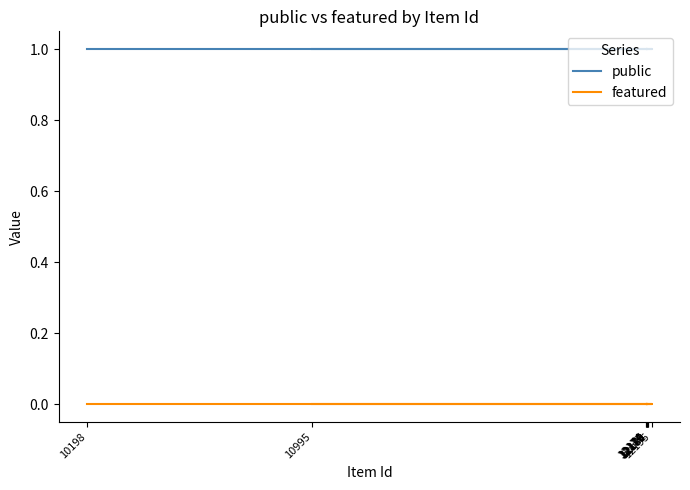

Reading left to right, what are all the values shown in this chart?

public: 1	1	1	1	1	1	1	1	1	1
featured: 0	0	0	0	0	0	0	0	0	0